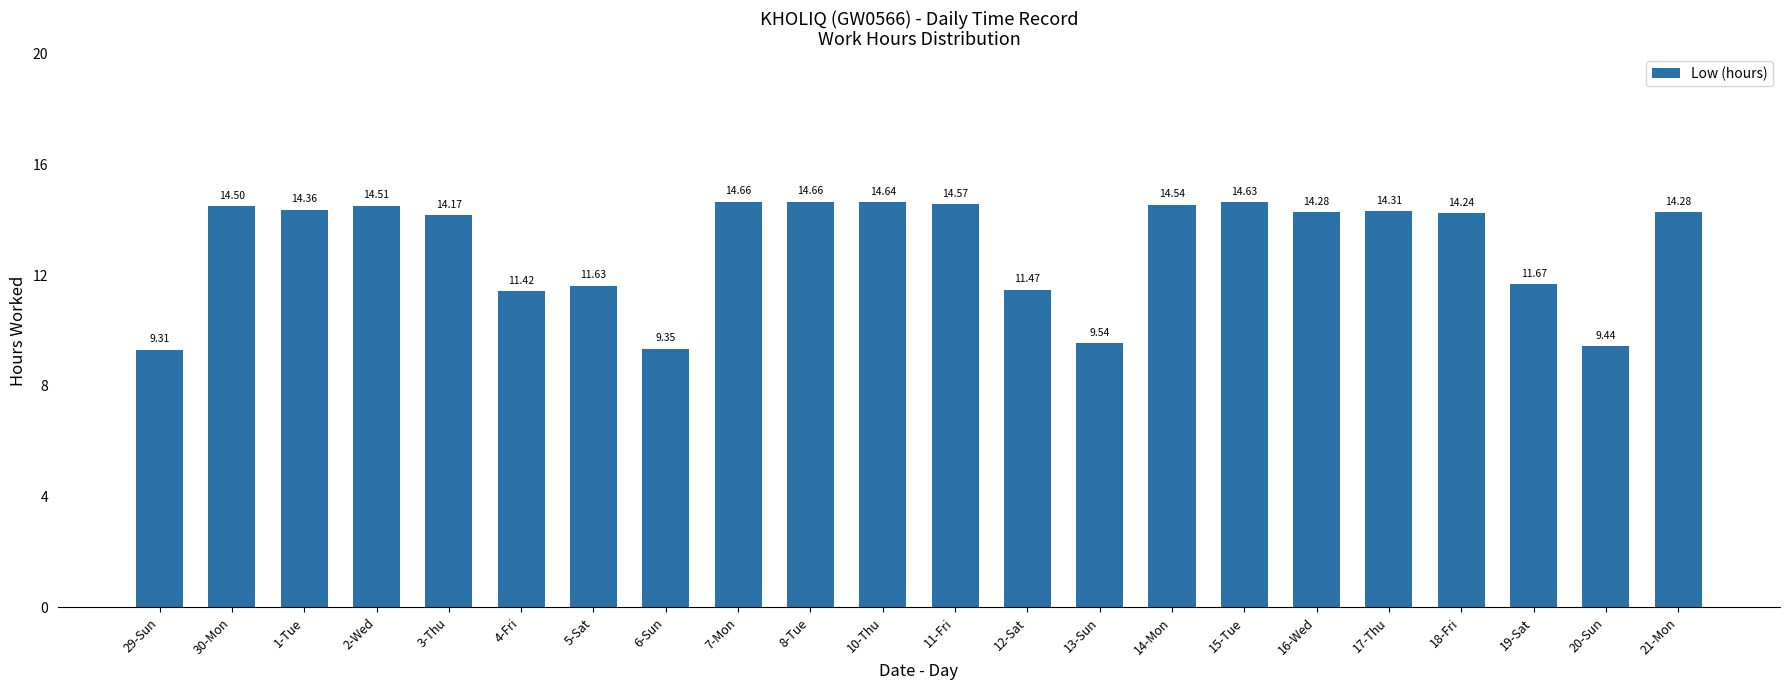

What is the ratio of the value at 15-Tue to the value at 8-Tue?

1.0